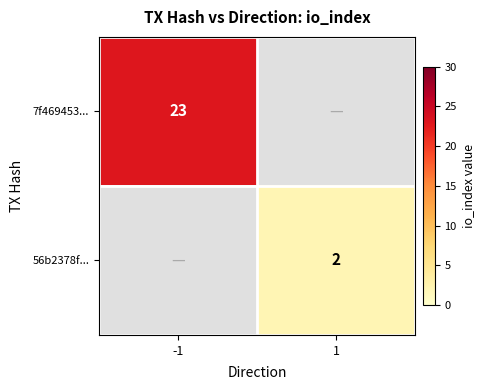

The 56b2378f... series shows 2 at 1. True or false?

True